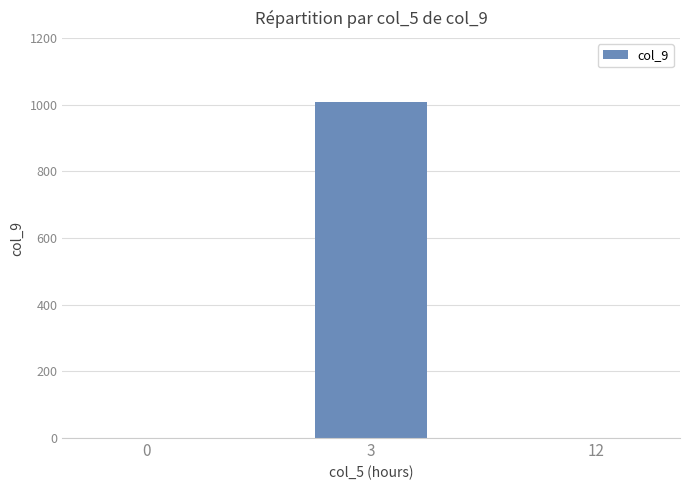

Count the values in the range 0 to 1008.

3